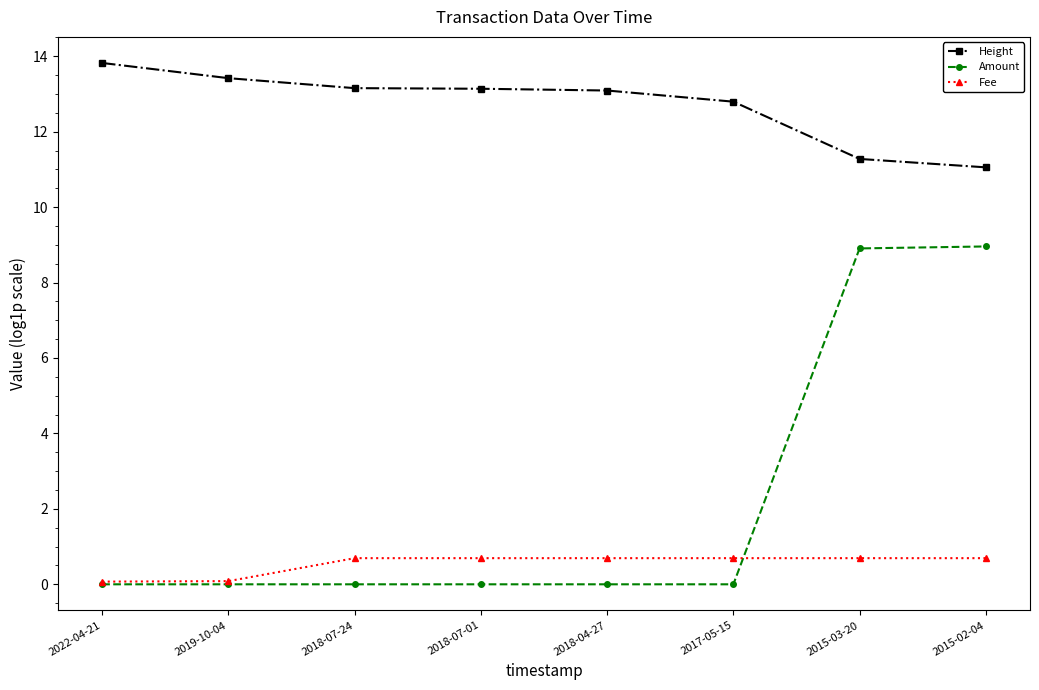

What is the value of the Height point at the 3rd from the left?

13.2